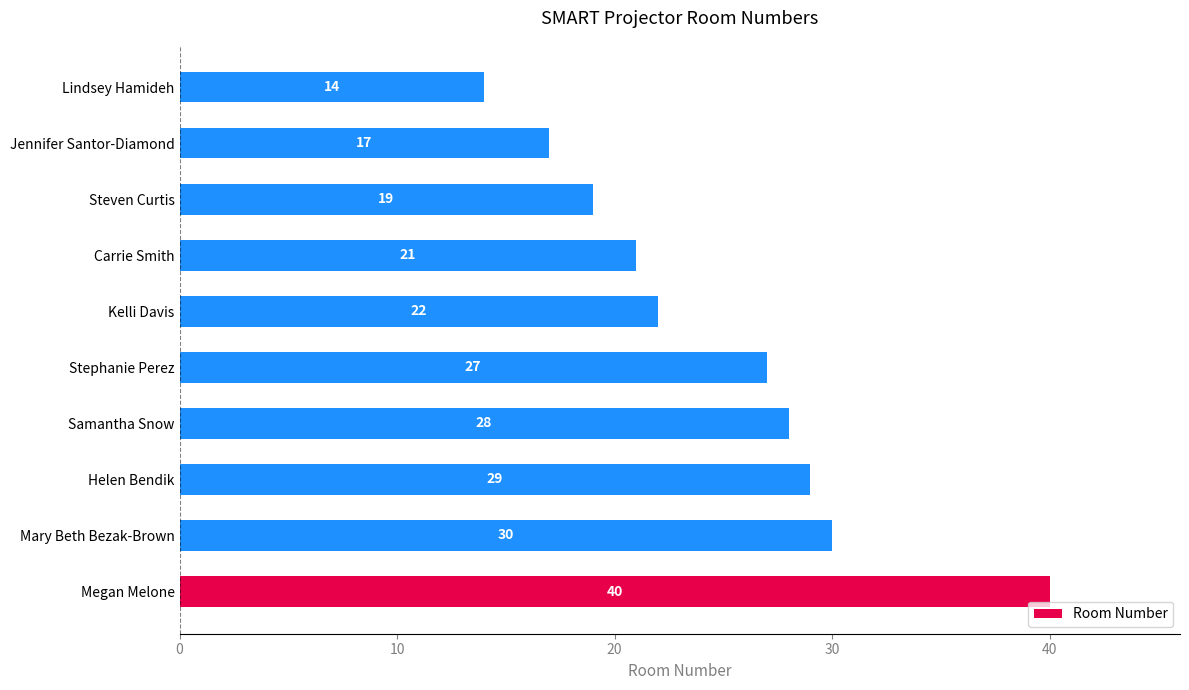

Reading bottom to top, extract all data points from this chart.

Megan Melone=40	Mary Beth Bezak-Brown=30	Helen Bendik=29	Samantha Snow=28	Stephanie Perez=27	Kelli Davis=22	Carrie Smith=21	Steven Curtis=19	Jennifer Santor-Diamond=17	Lindsey Hamideh=14